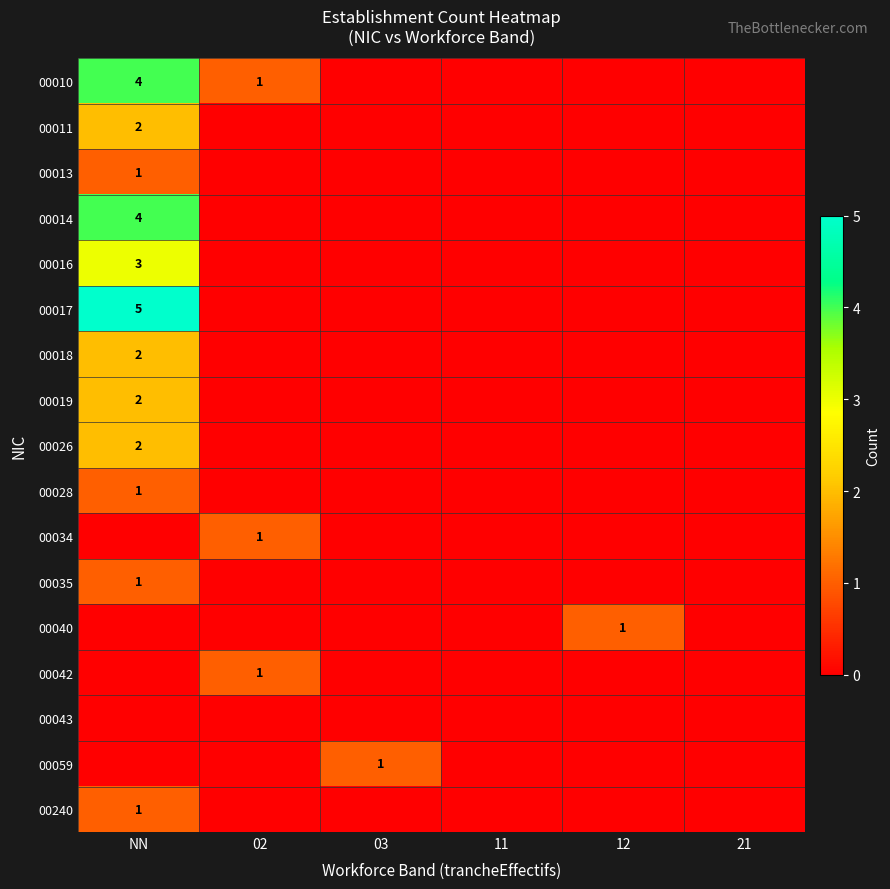

Is it true that 00042 equals 1 at 02?

True